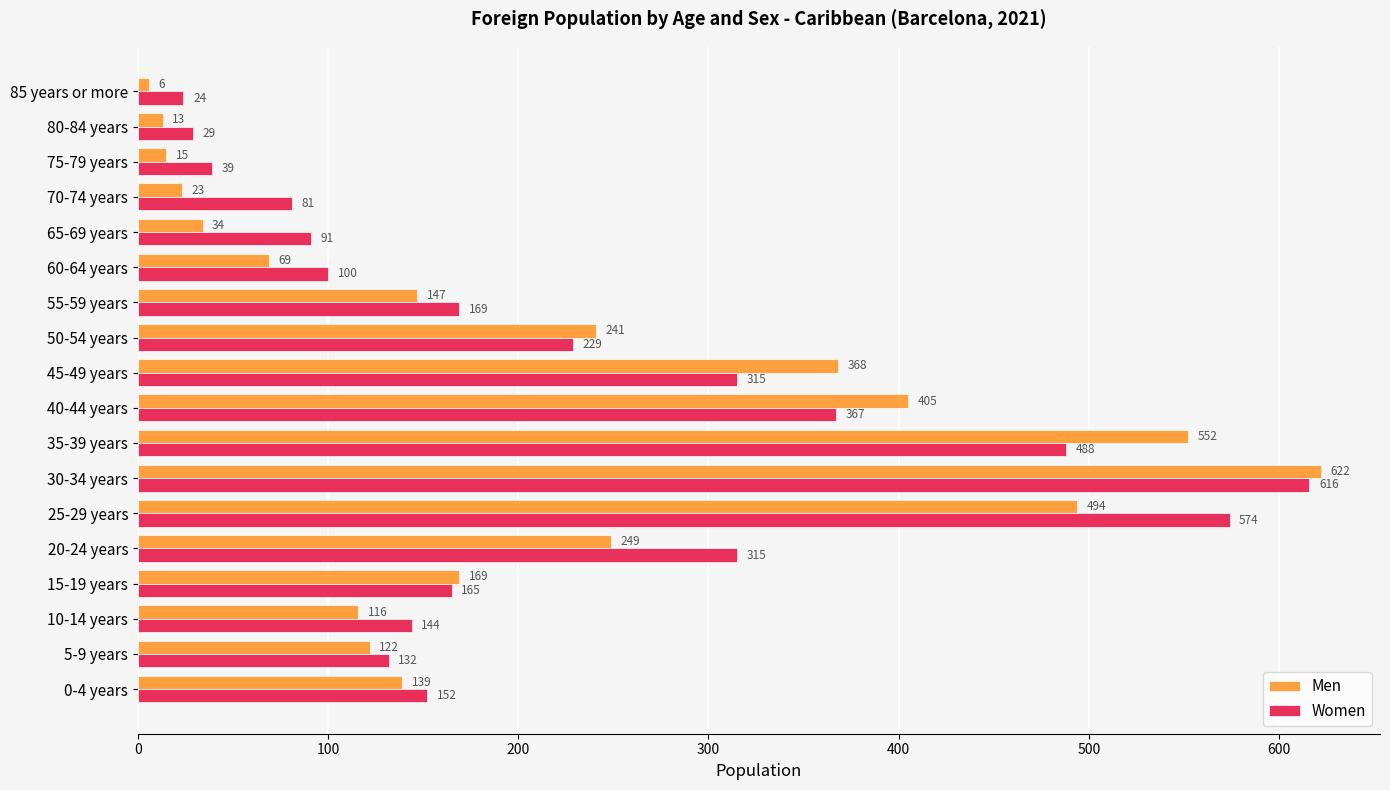

Which label corresponds to the smallest value in the chart?

85 years or more